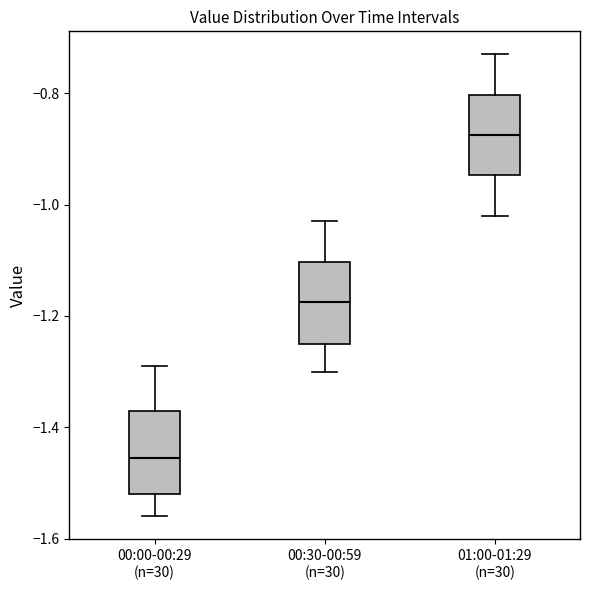

Reading left to right, read every box against the y-axis: the position of its median line, the range the box covers, and the ends of its whiskers. The values are not printed on the chart, so give them approximately, as read against the axis.

00:00-00:29 (n=30): median -1.46, box -1.52 to -1.36, whiskers -1.56 to -1.28
00:30-00:59 (n=30): median -1.18, box -1.24 to -1.10, whiskers -1.30 to -1.02
01:00-01:29 (n=30): median -0.88, box -0.94 to -0.80, whiskers -1.02 to -0.72